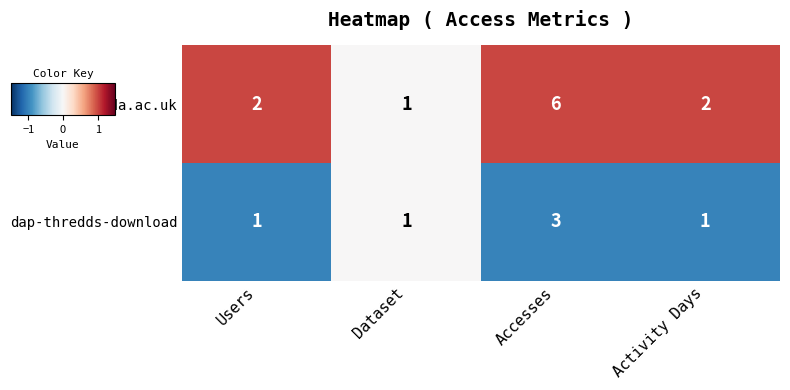

What is the sum of the ftp3.ceda.ac.uk values at Accesses and Activity Days?

8